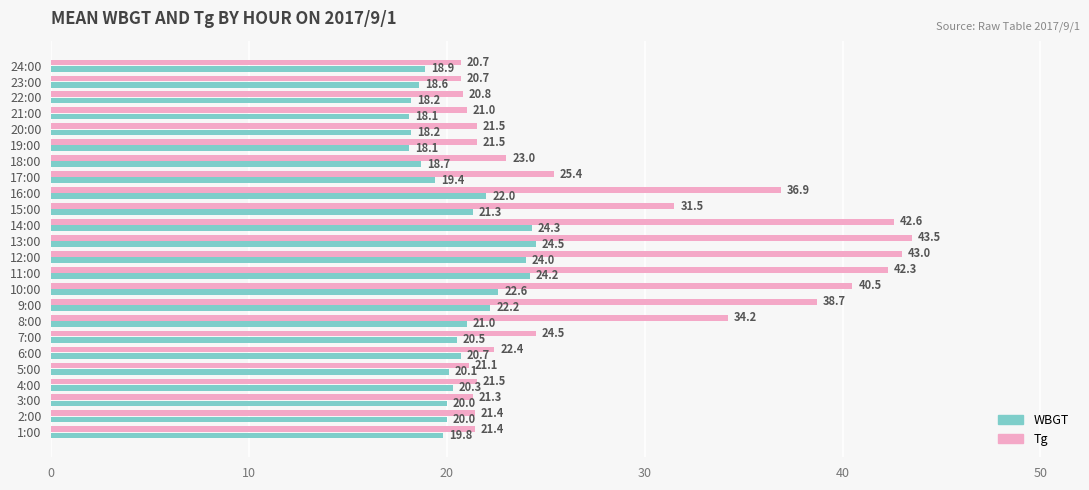

What is the difference between the second highest and second lowest values in the Tg series?

22.3